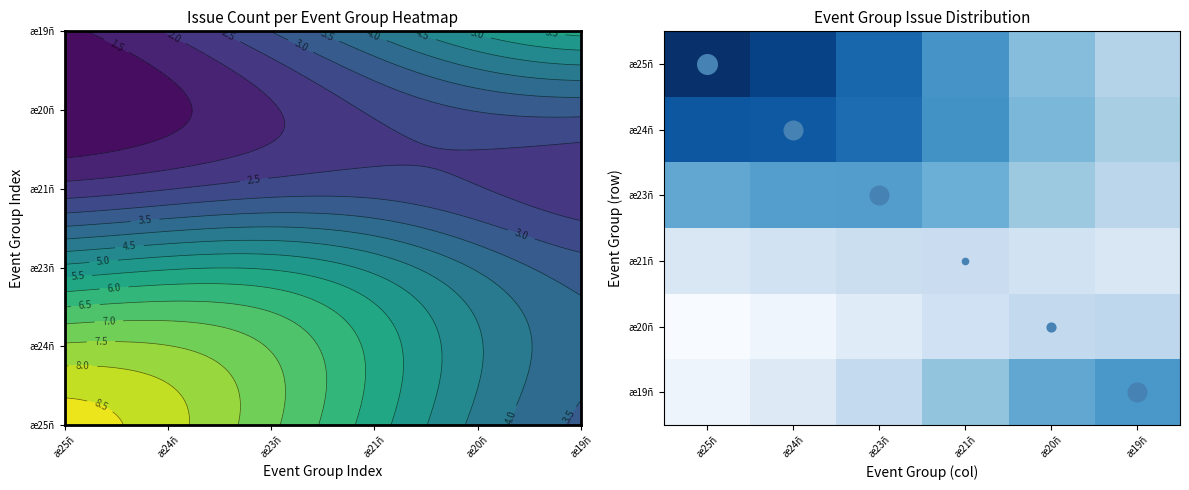

What is the difference between the highest and lowest values at æ23ñ?

5.2